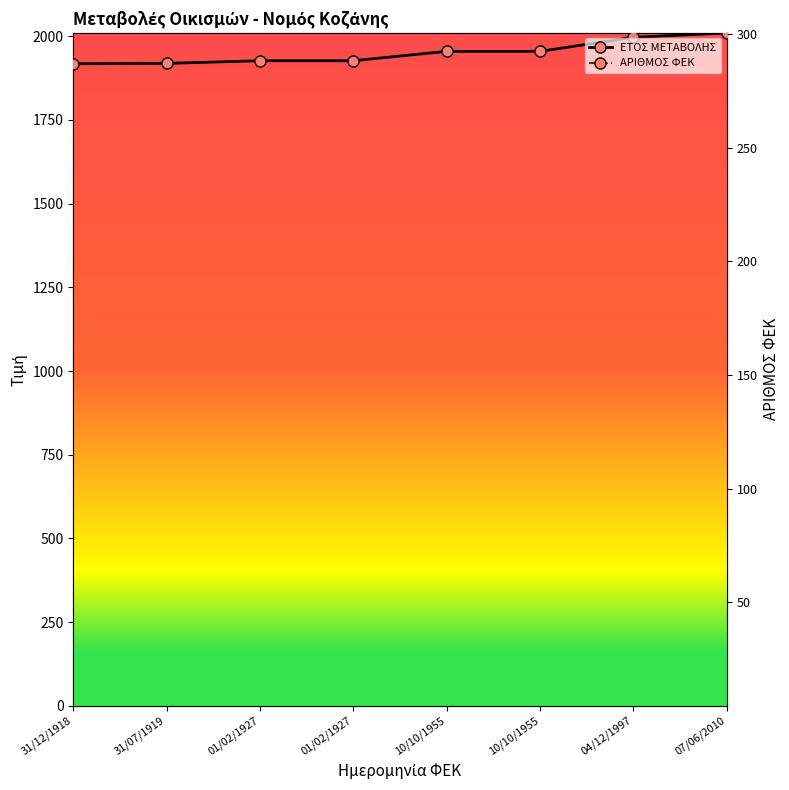

At which category does the chart reach its peak across all series?

07/06/2010